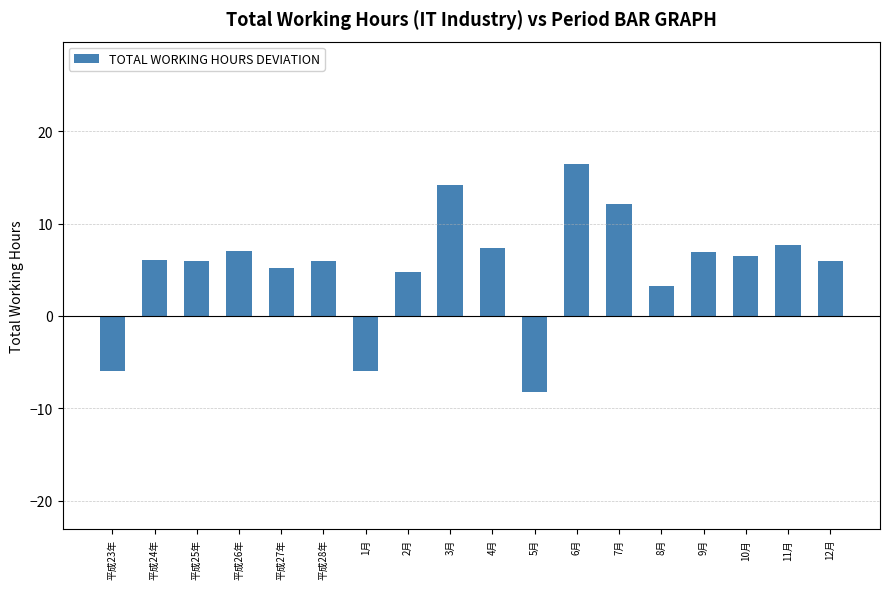

What is the sum of the values at 平成25年 and 5月?

-2.3